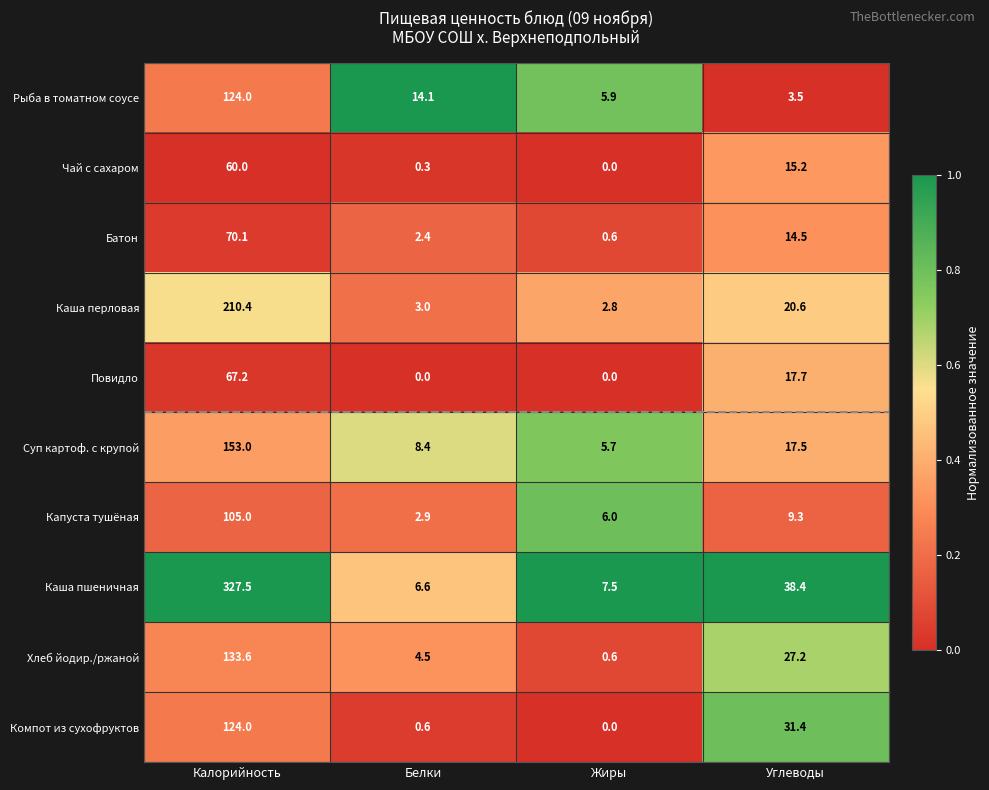

Count the number of data series in this chart.

10